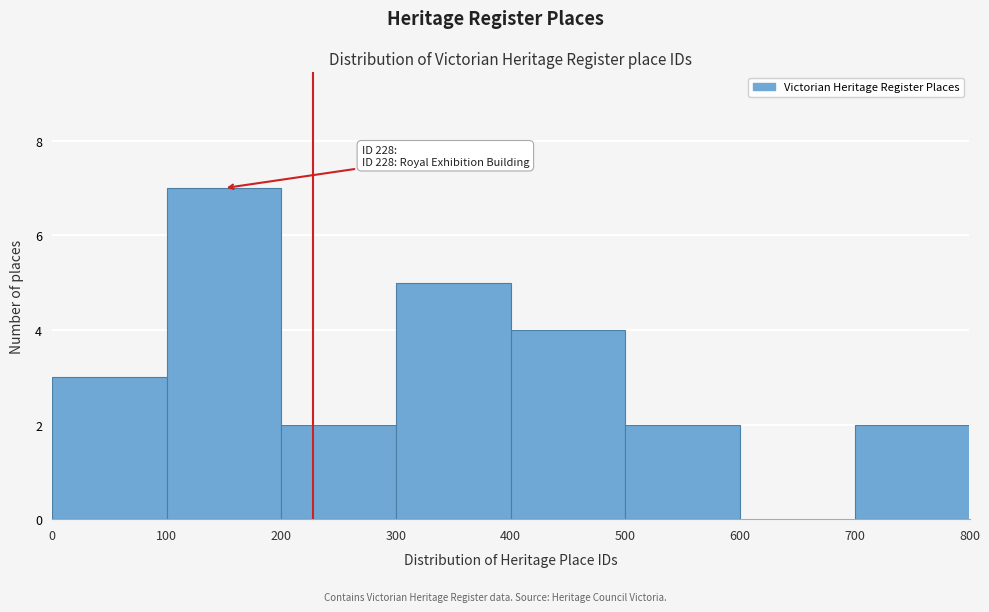

Over which range of the x-axis is the bar tallest?

100 to 200